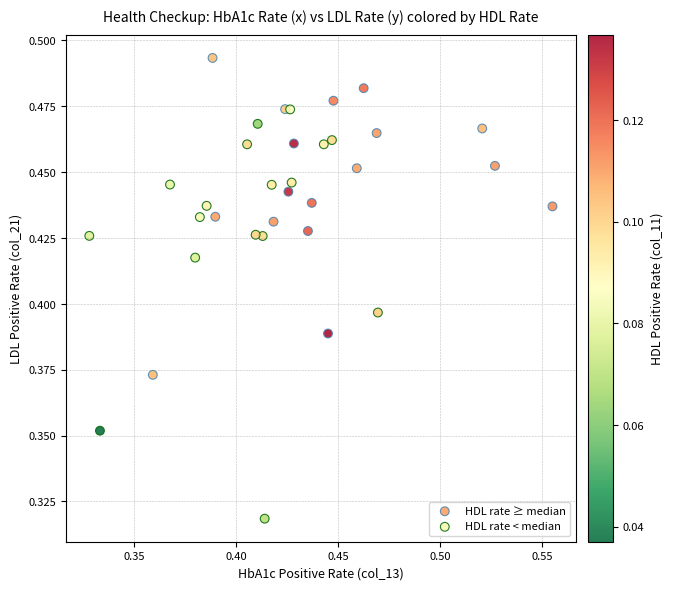

Which series has the widest spread of Y values?

HDL rate < median